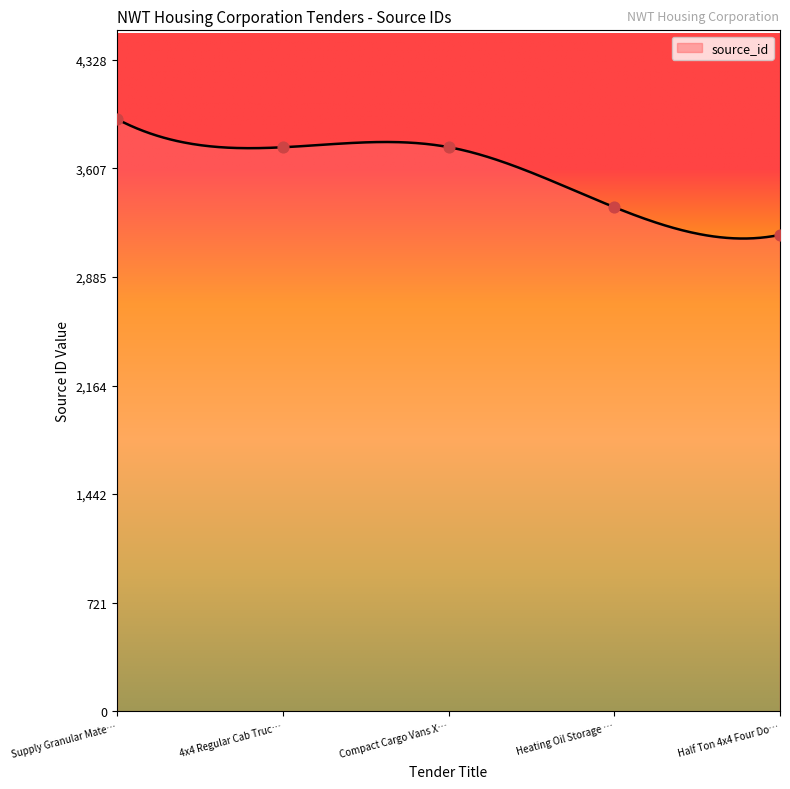

Between Half Ton 4x4 Four Do… and Supply Granular Mate…, which is larger?

Supply Granular Mate…